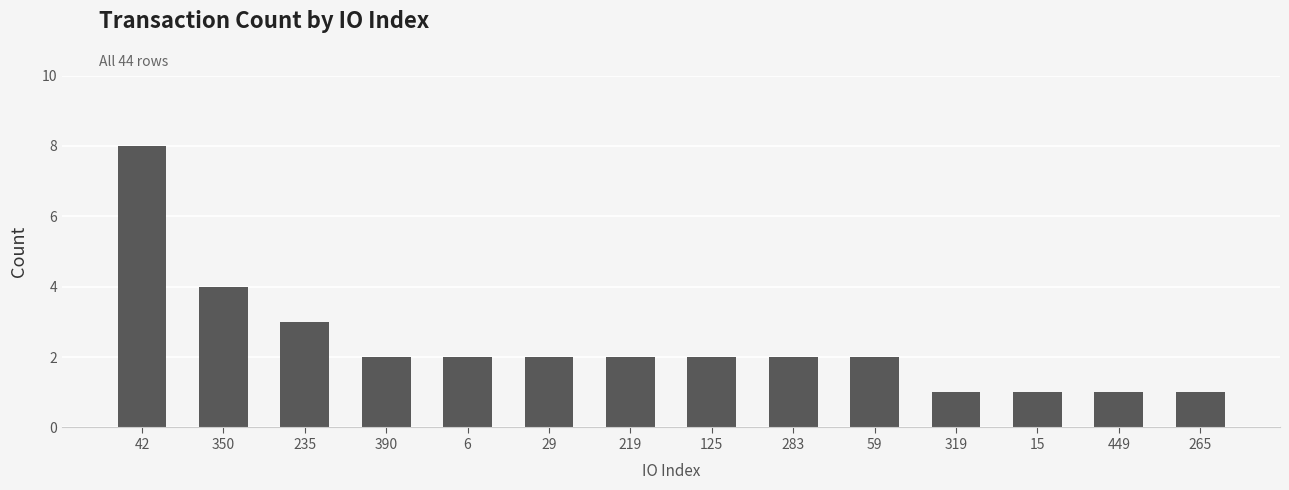

What is the sum of all values?

33